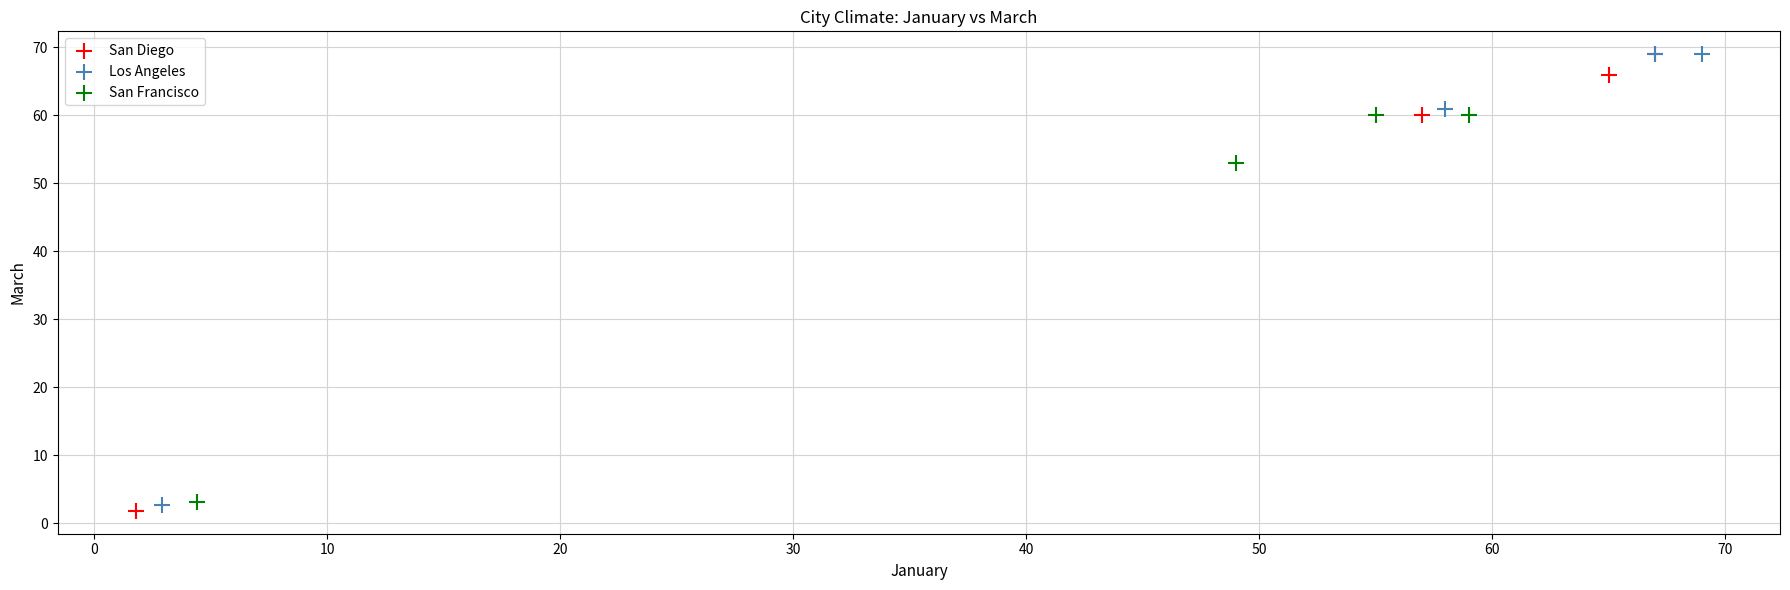

Which series reaches the minimum Y coordinate?

San Diego